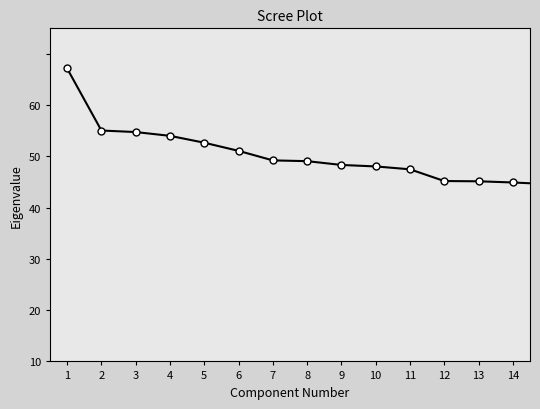

Is this an area chart (filled region under the line)?

No